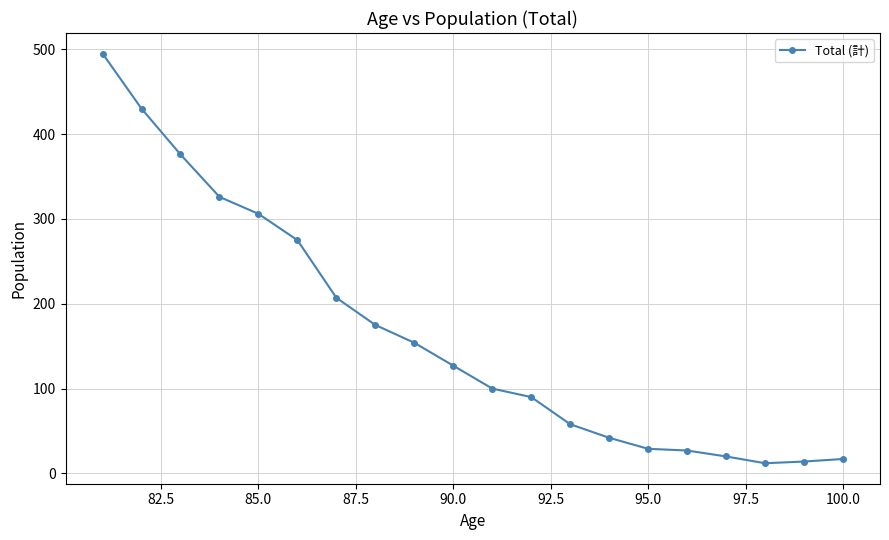

The value at 90.0 is 42. True or false?

False